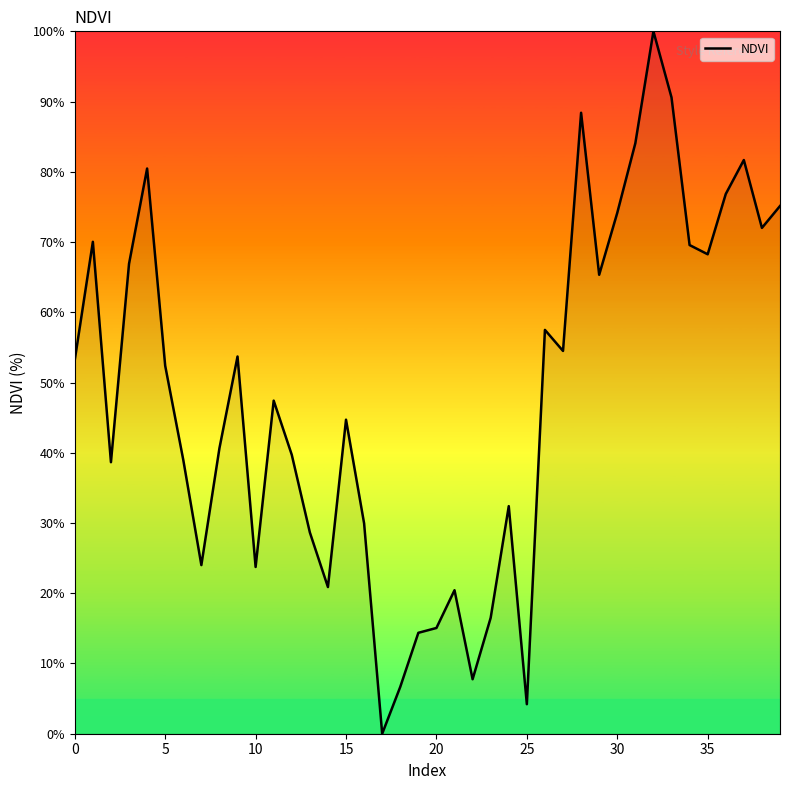

What is the difference between the maximum and minimum values?

100.0